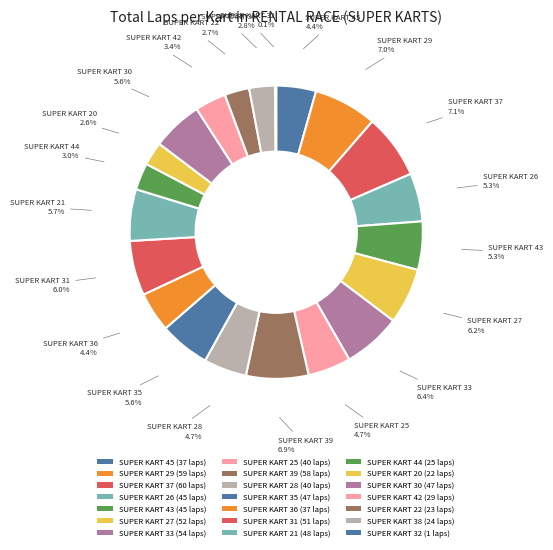

Which has a higher value, SUPER KART 20 or SUPER KART 21?

SUPER KART 21